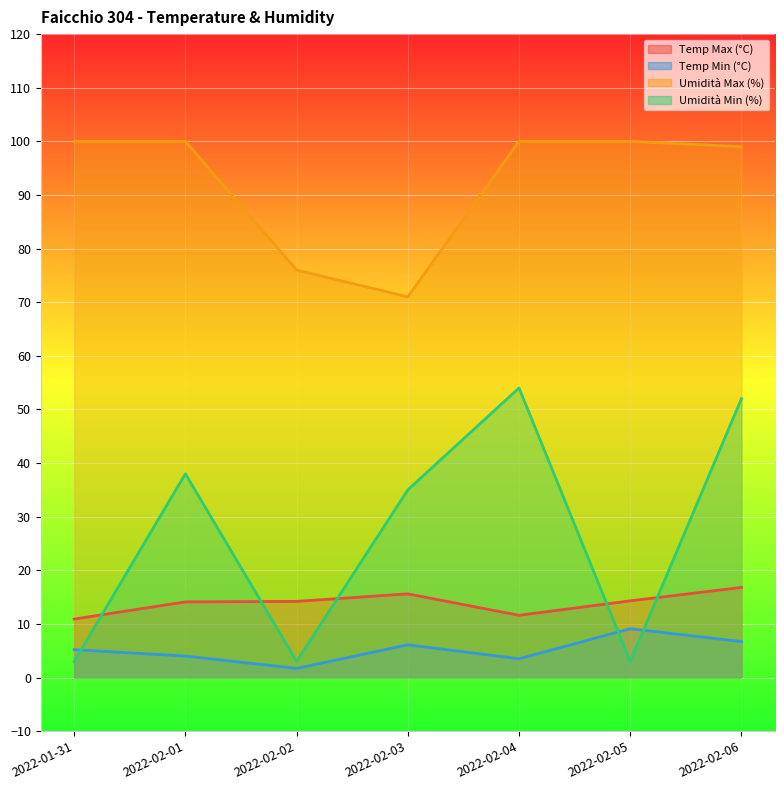

Which label corresponds to the largest value in the chart?

2022-01-31